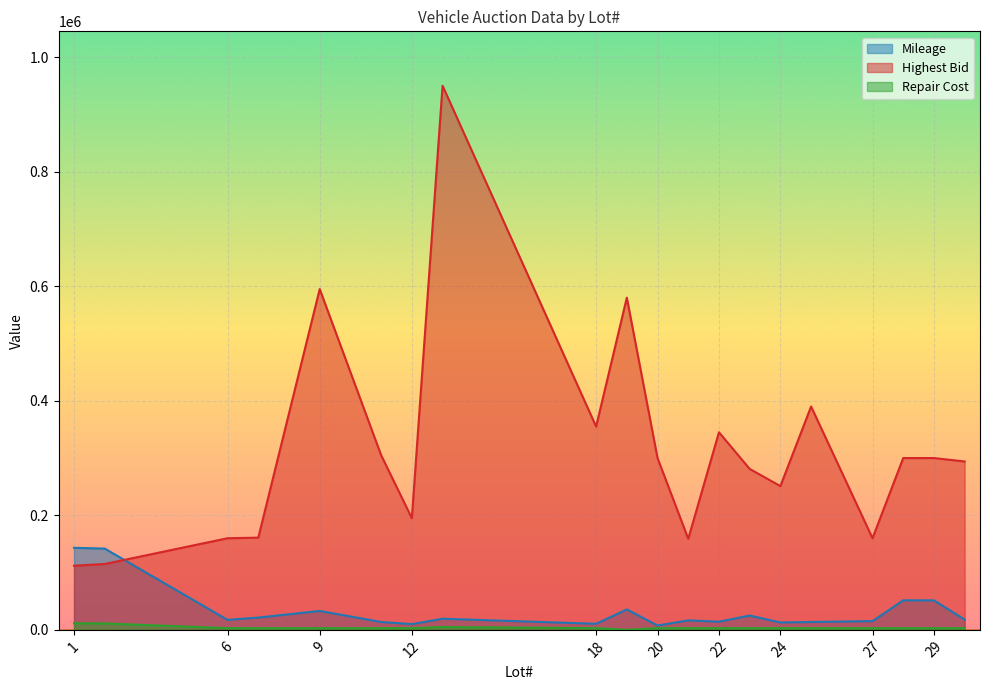

What is the highest value of the Mileage series?

143244